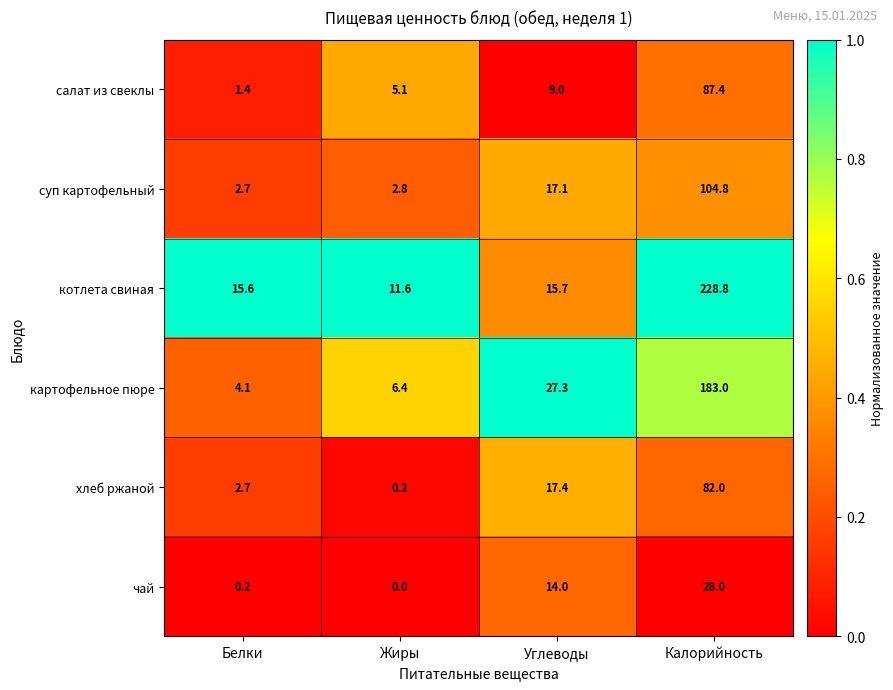

Is it true that чай equals 6.9 at Калорийность?

False